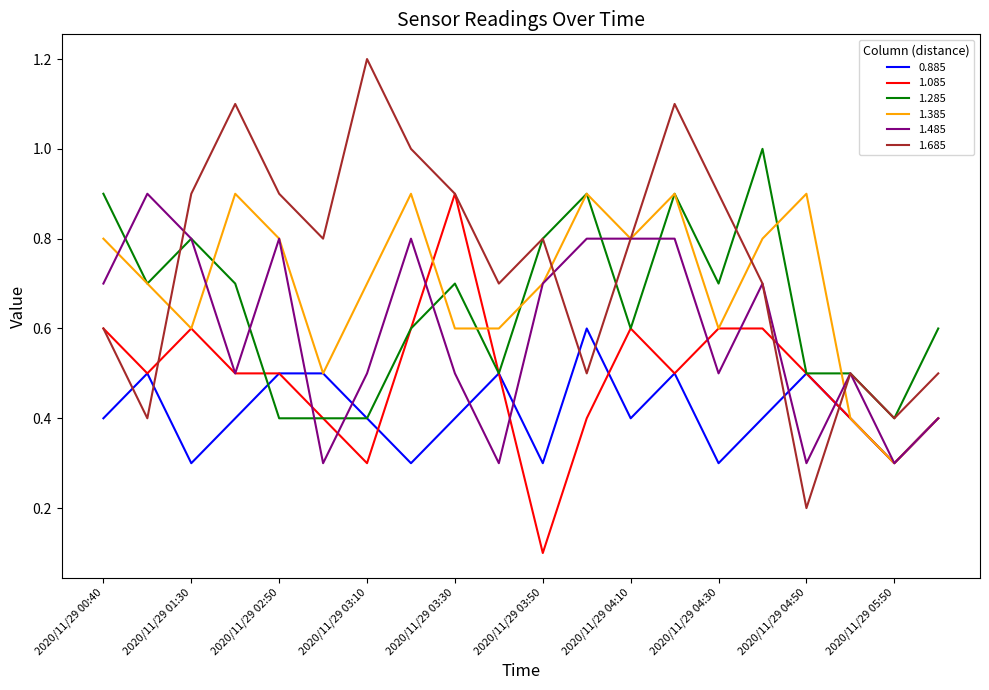

What is the maximum value for 1.085?

0.9